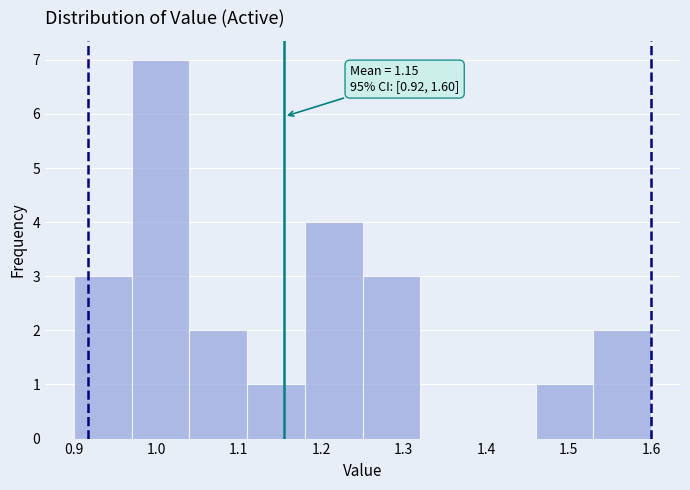

Over which range of the x-axis is the bar tallest?

0.97 to 1.04